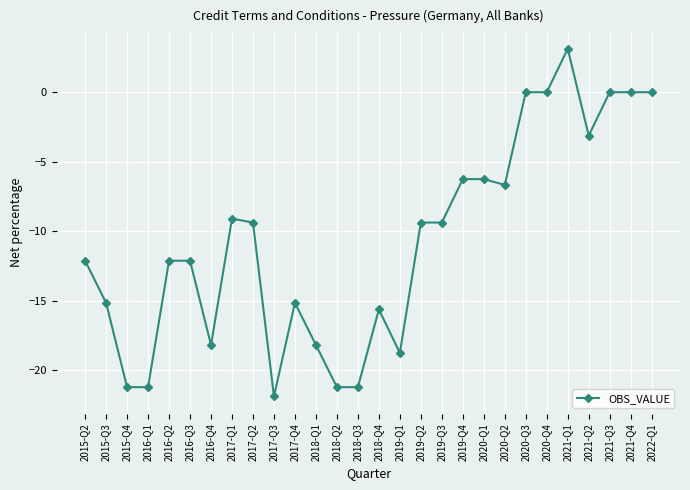

How many data points does each series have?

28